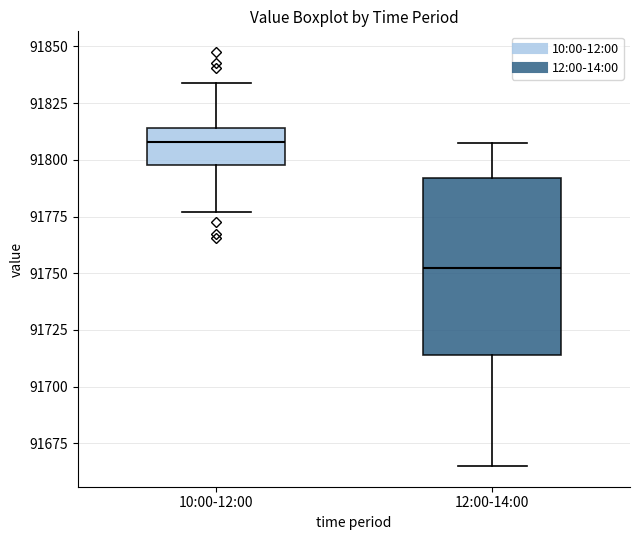

Reading left to right, transcribe this box plot: for each box, give where its median line is, the range the box spans, and where its two whiskers end, as read against the y-axis. The values are not printed on the chart, so give them approximately, as read against the axis.

10:00-12:00: median 91810, box 91800 to 91815, whiskers 91775 to 91835
12:00-14:00: median 91755, box 91715 to 91790, whiskers 91665 to 91805